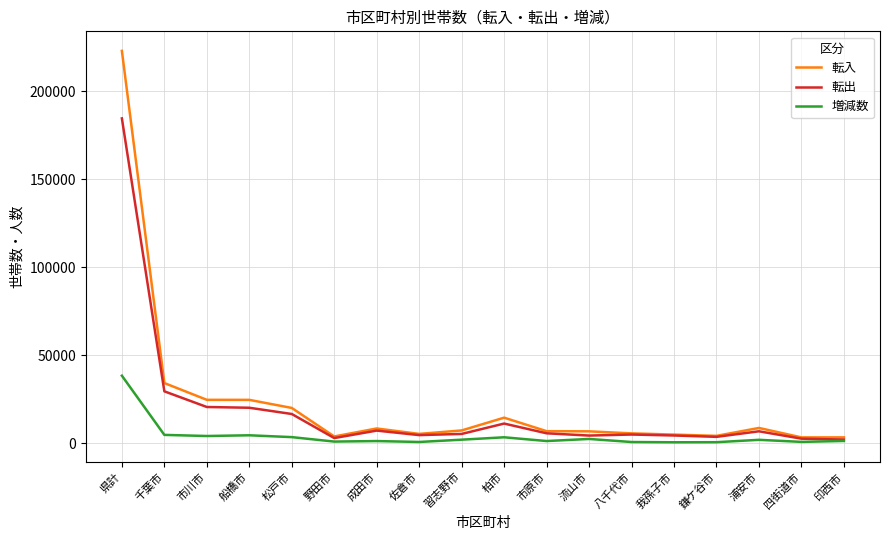

What is the total value across all series at 船橋市?

49254